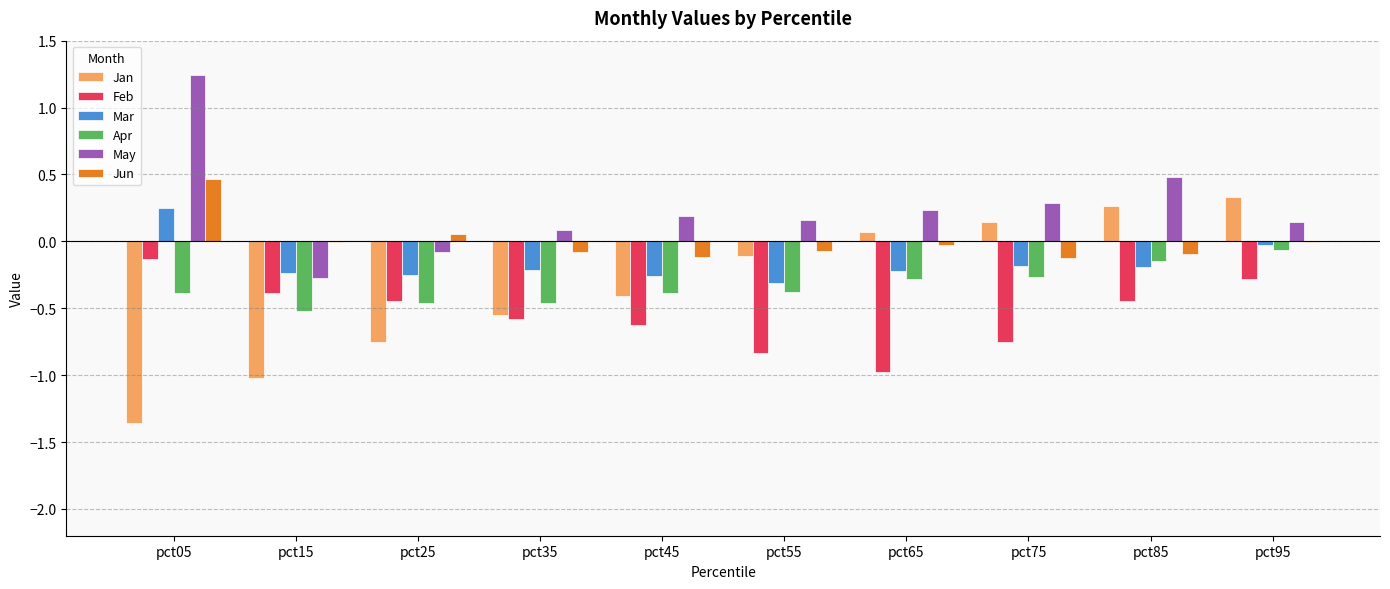

How many groups of bars are there?

10